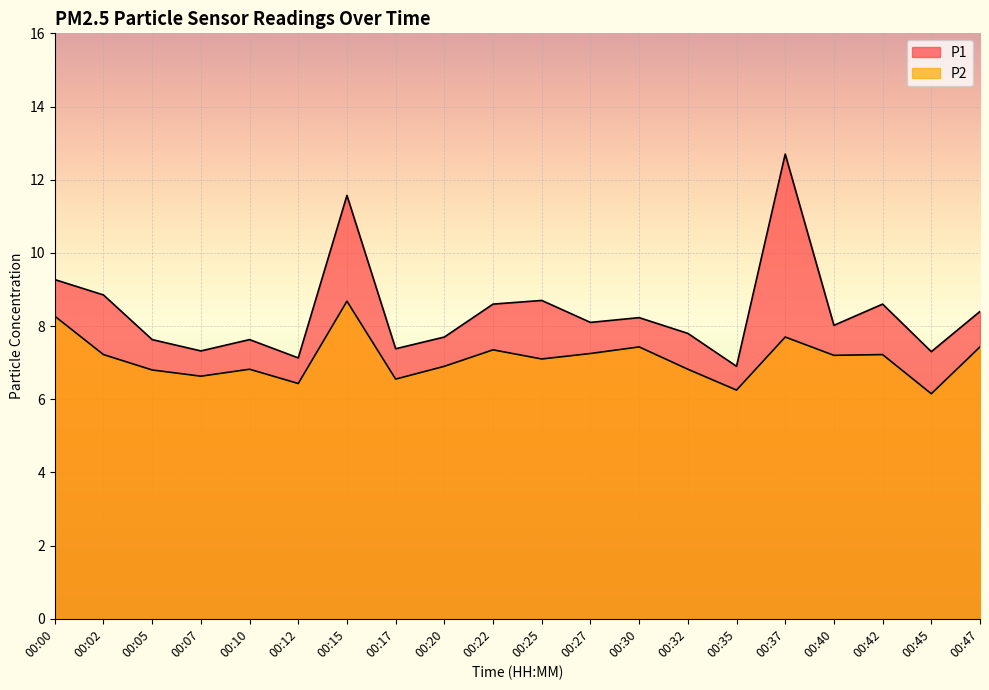

How many values in the P1 series exceed 8?

11